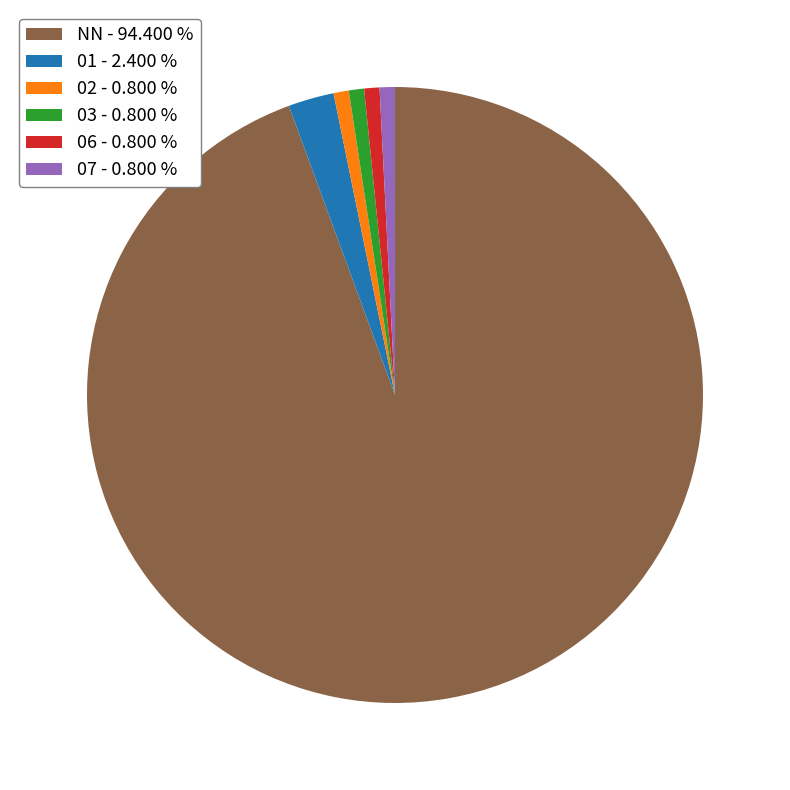

Does NN - 94.400 % account for over 50% of the chart?

Yes